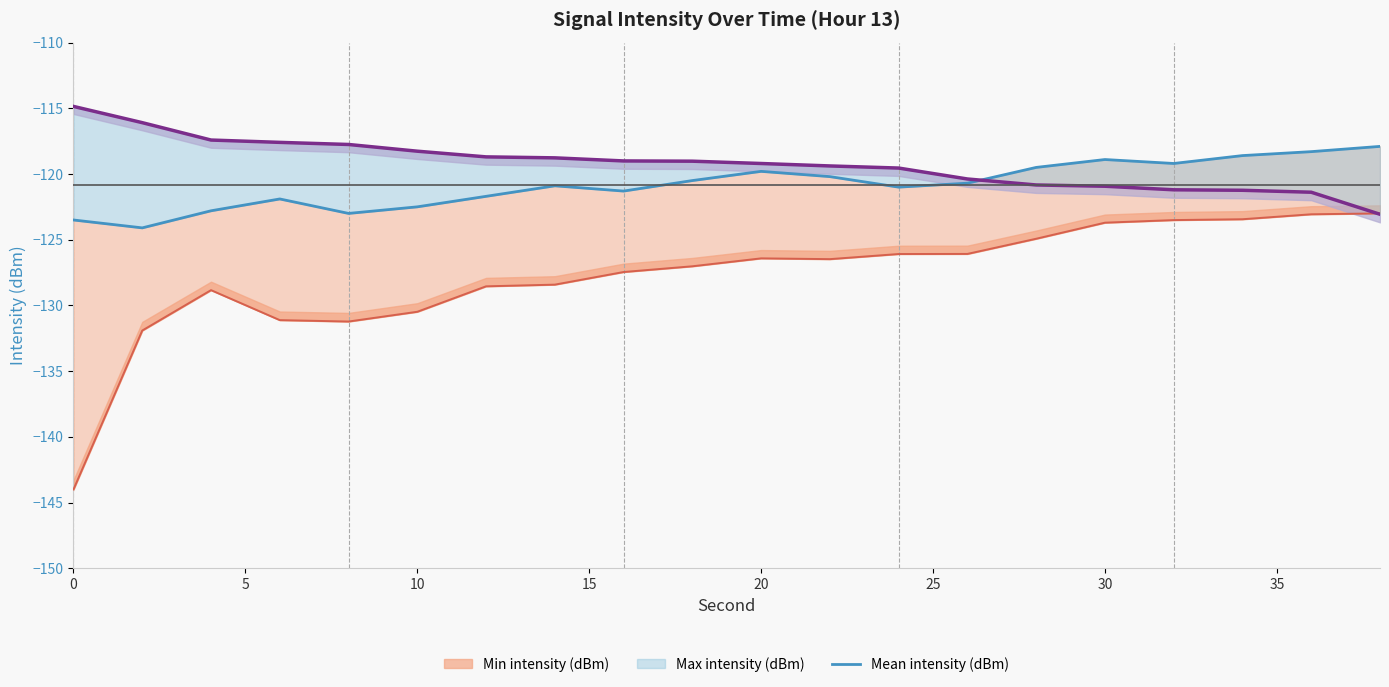

What is the difference between the second highest and second lowest values?

5.2